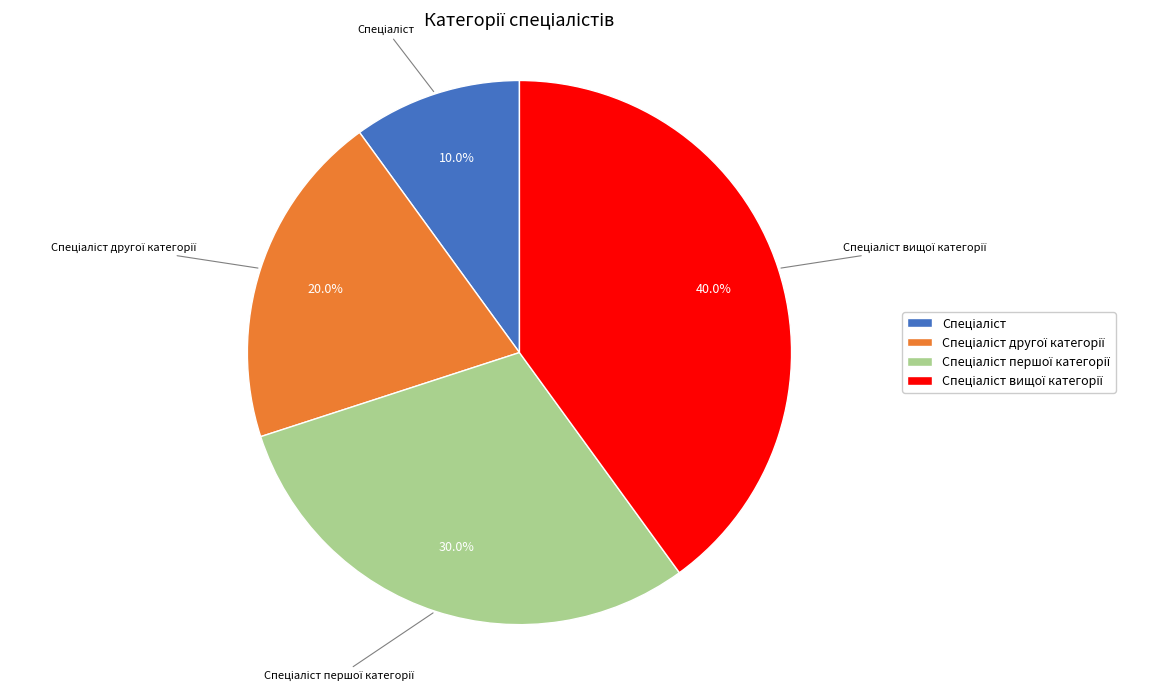

Is there any slice that represents more than half of the pie?

No